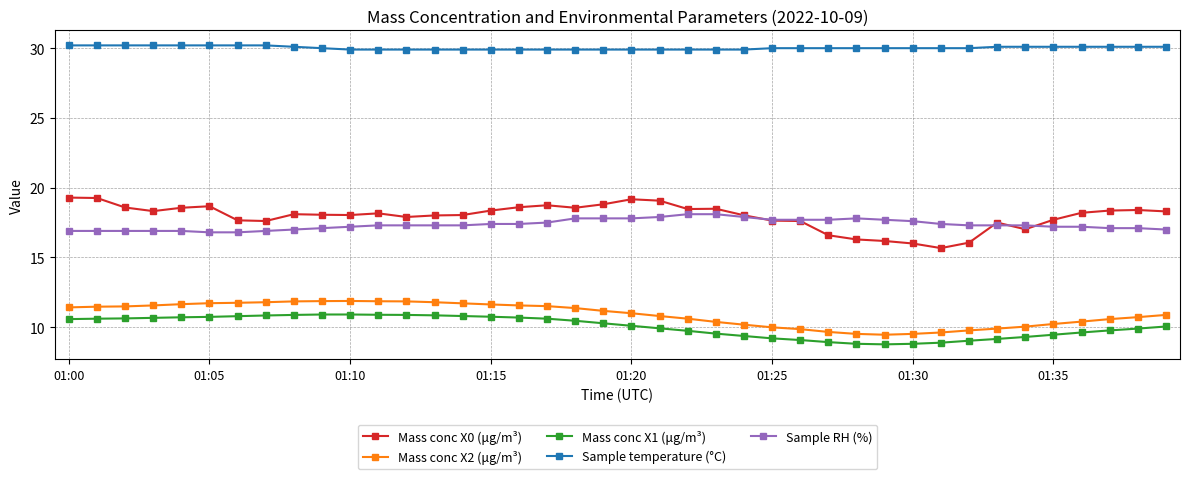

In Mass conc X2 (μg/m³), how many points are higher than both neighbors (excluding endpoints)?

1